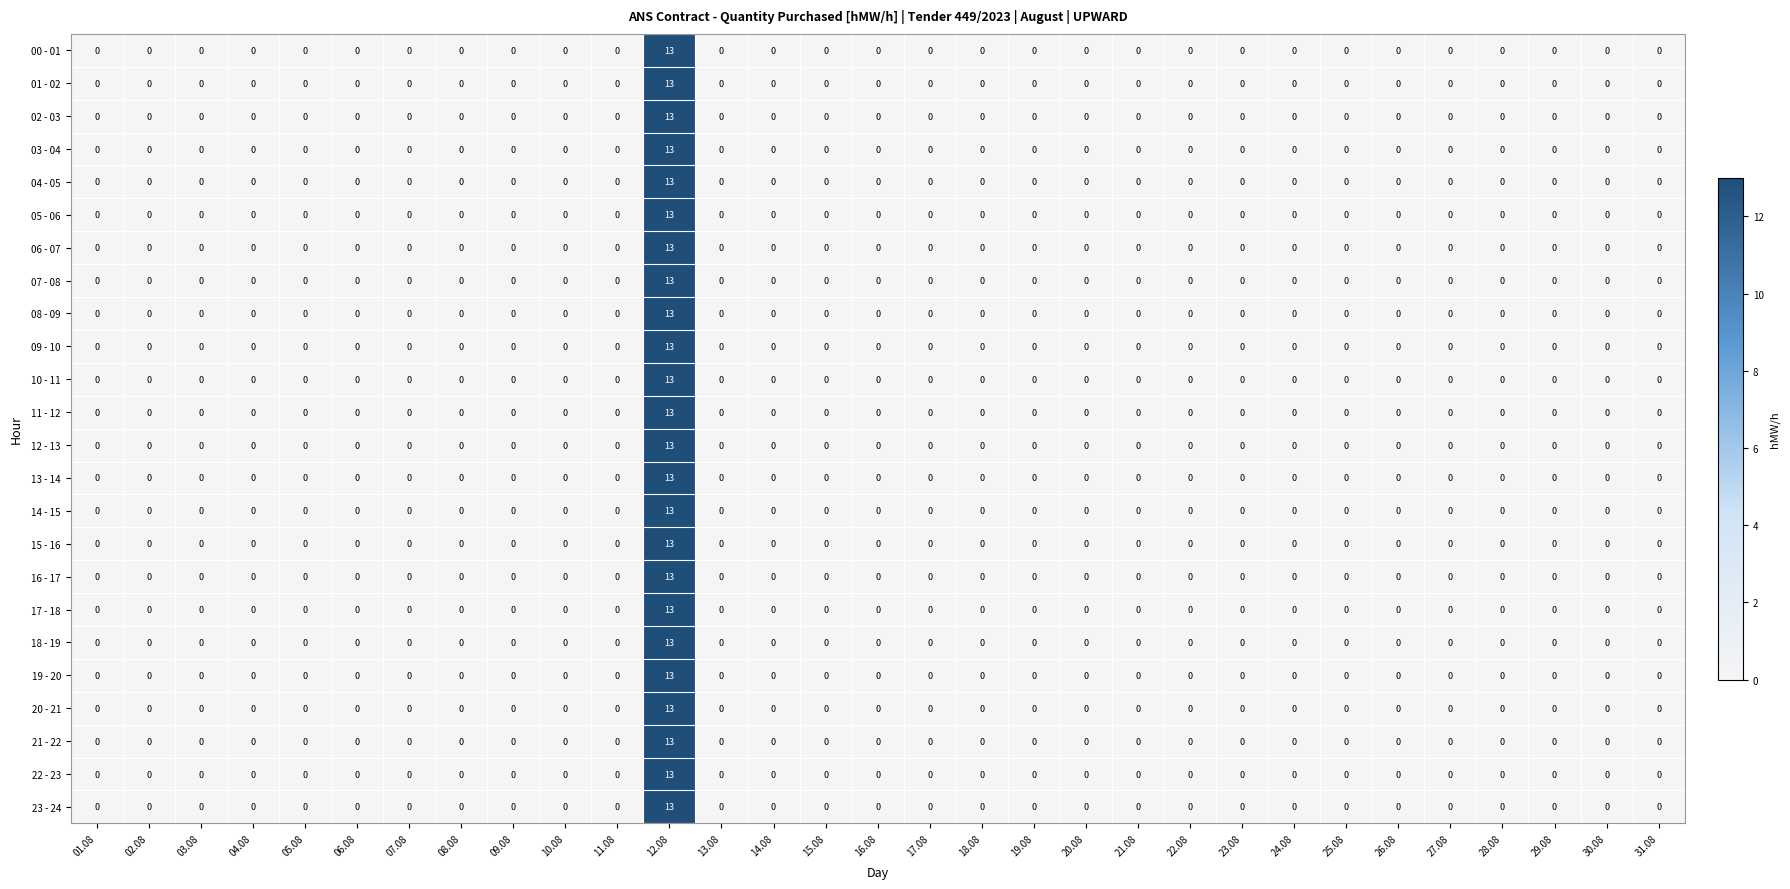

At which category is the sum across all series the highest?

12.08